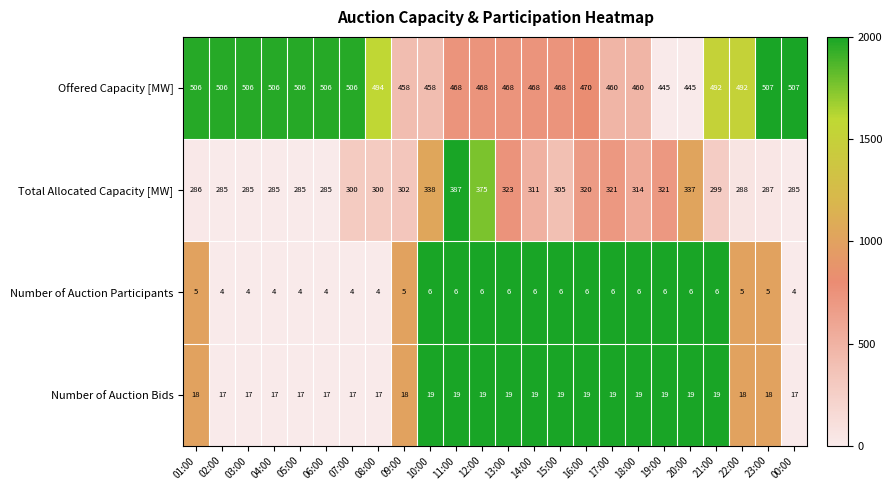

The value of Number of Auction Bids at 12:00 is 19. True or false?

True